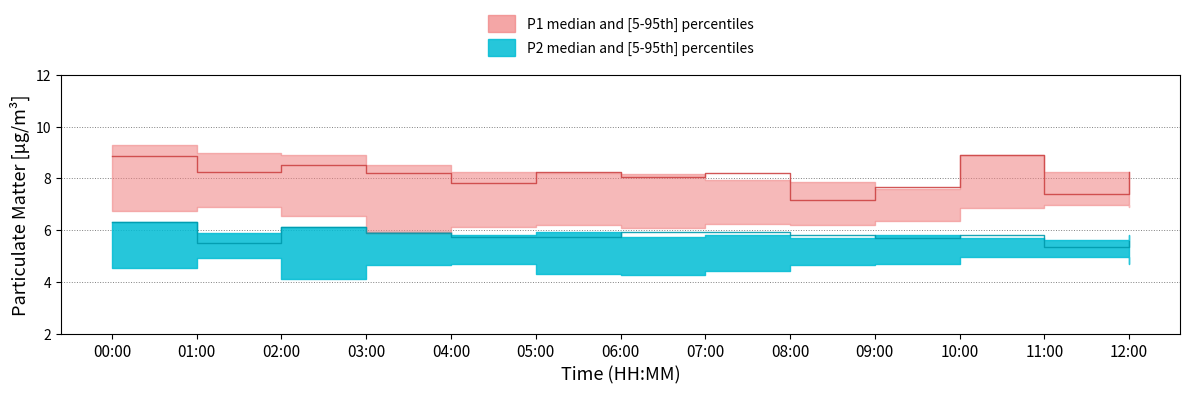

What is the difference between the highest and lowest values at 05:00?

3.9